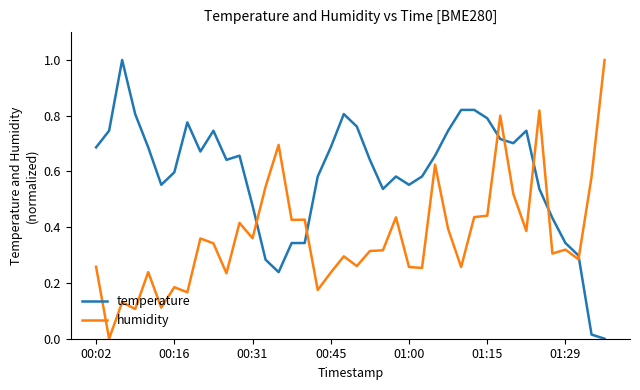

What is the highest value of the temperature series?

1.0